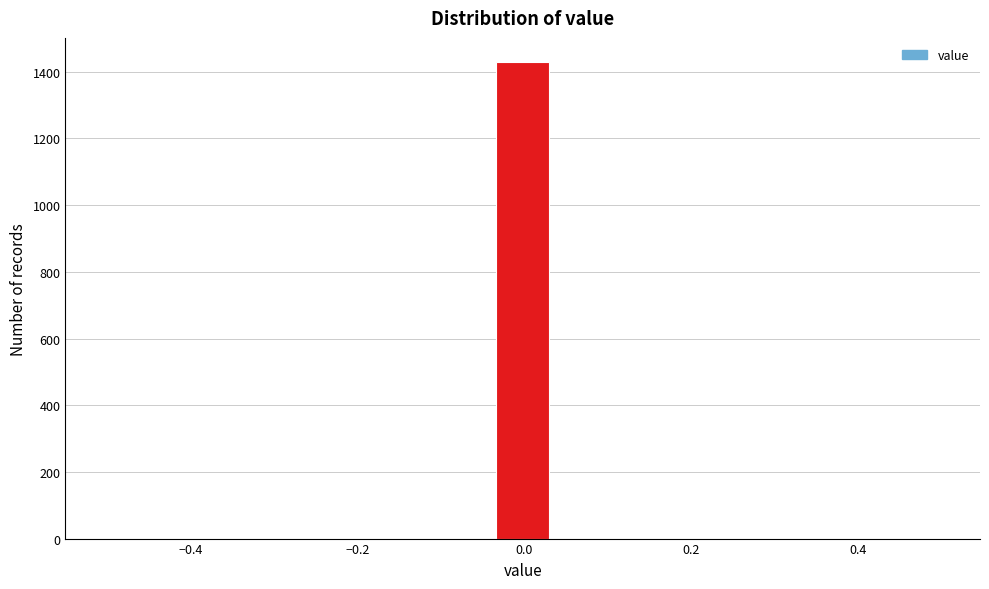

Around what value on the x-axis is the tallest bar? Give the approximate position of its centre, as read against the axis.

0.00